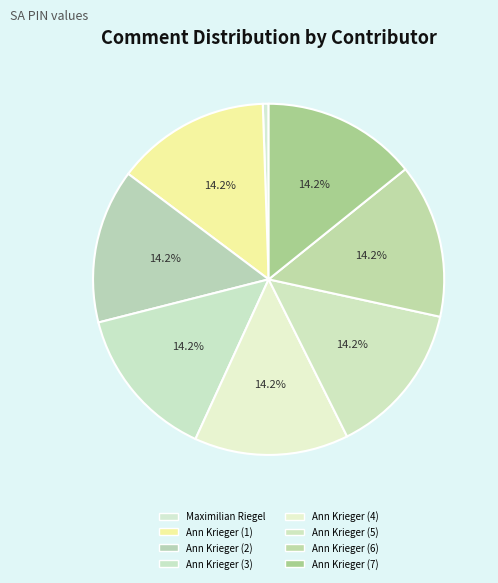

To the nearest percent, what portion does Ann Krieger (3) represent?

14%